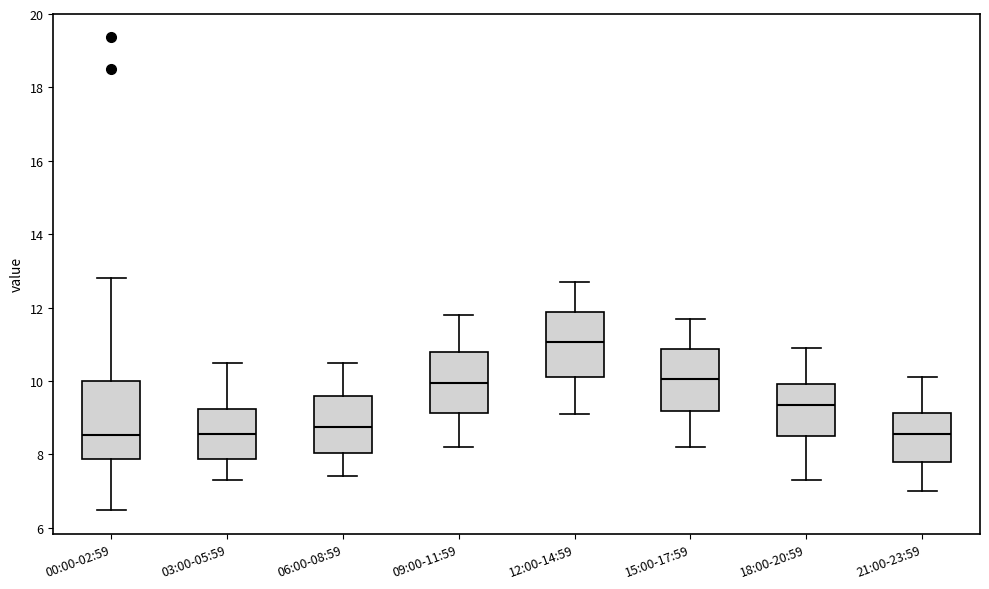

Which box is the tallest, from its lower edge to its upper edge?

00:00-02:59